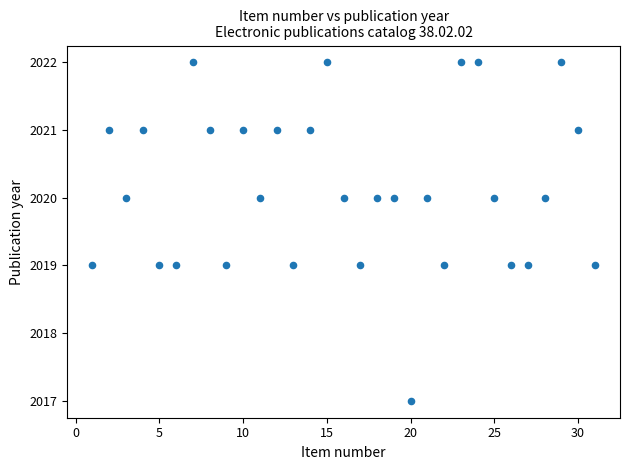

What is the range of Y values (max minus min)?

5